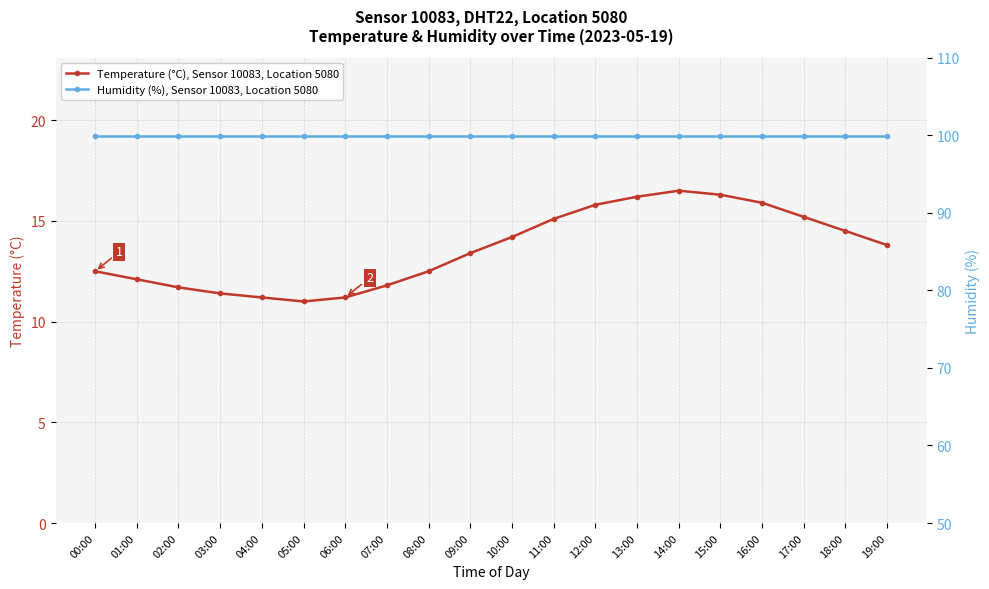

How many interior local peaks does the Temperature (°C), Sensor 10083, Location 5080 series have?

1